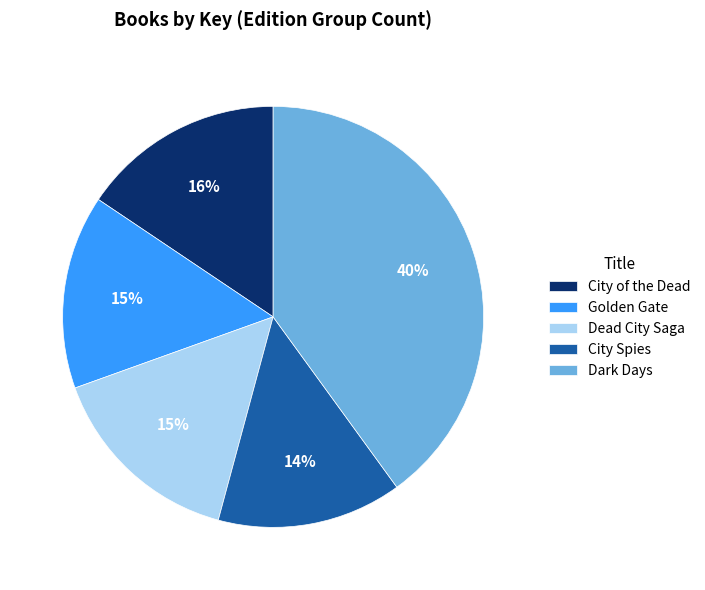

Is City Spies the majority of the pie?

No